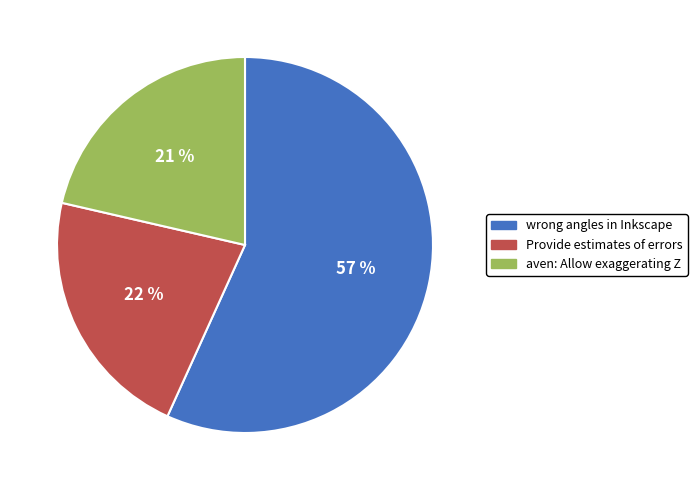

Approximately how many times larger is the value at wrong angles in Inkscape compared to aven: Allow exaggerating Z?

2.7